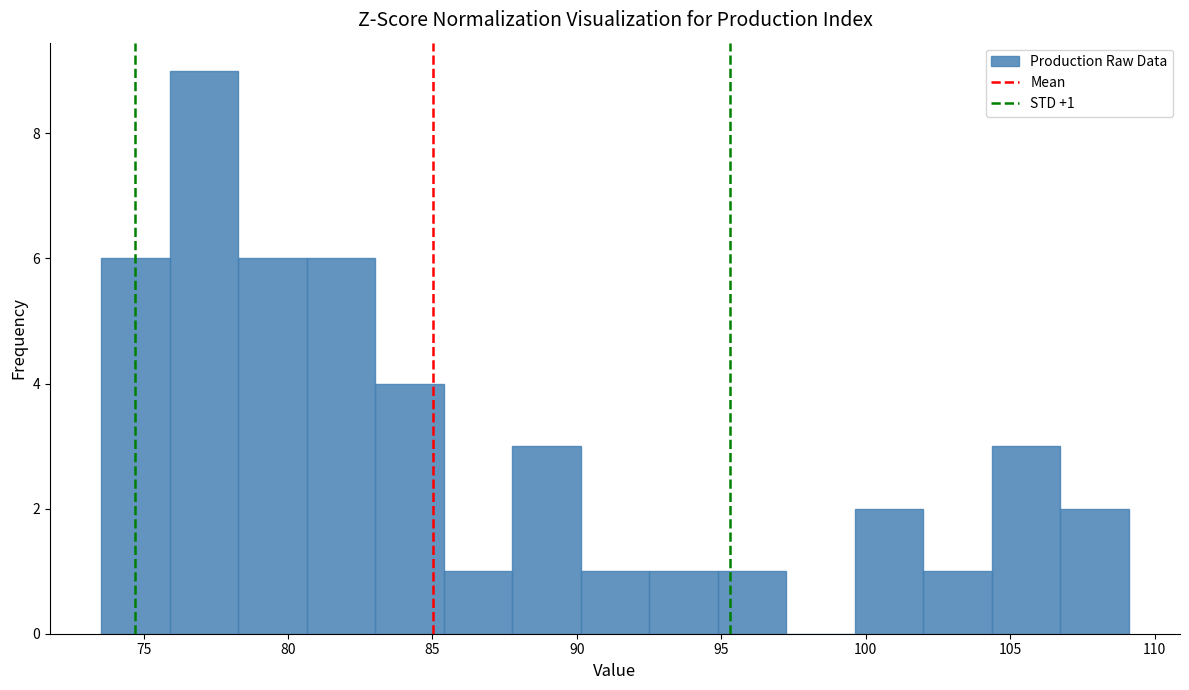

Over which range of the x-axis is the bar tallest?

76.0 to 78.5